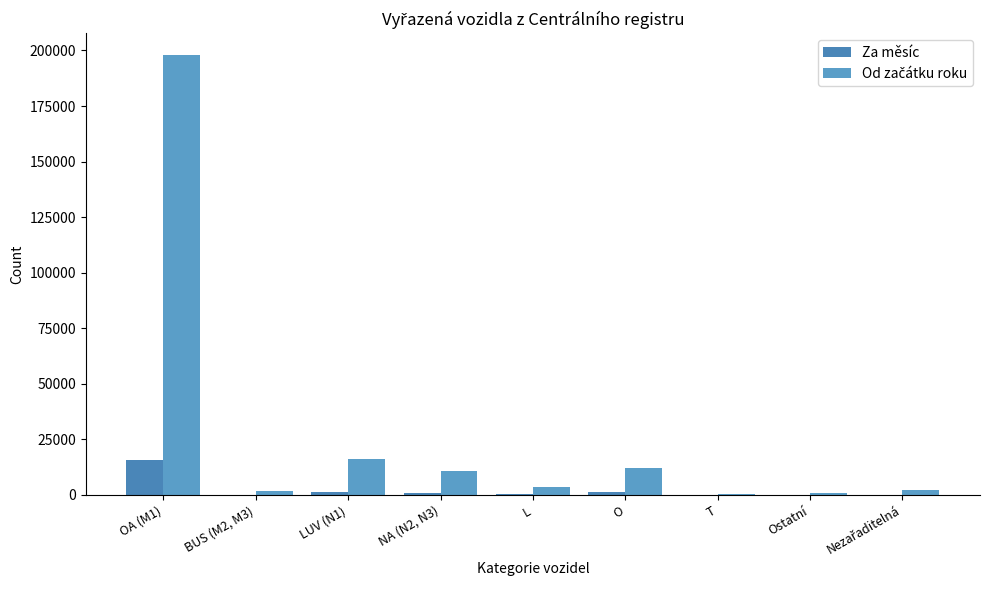

At which label does Za měsíc reach its peak?

OA (M1)